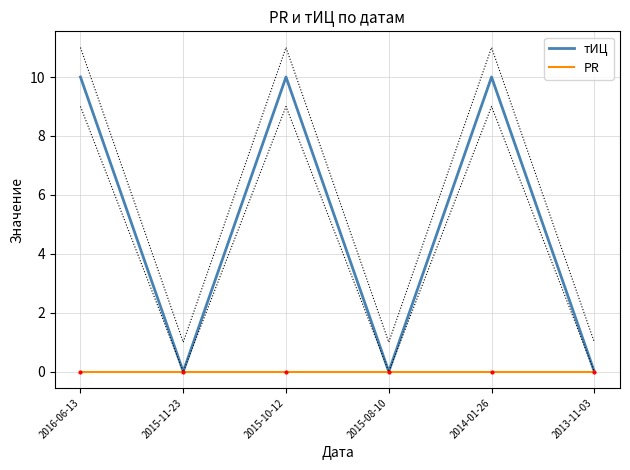

Which category has the lowest value in the PR series?

2016-06-13